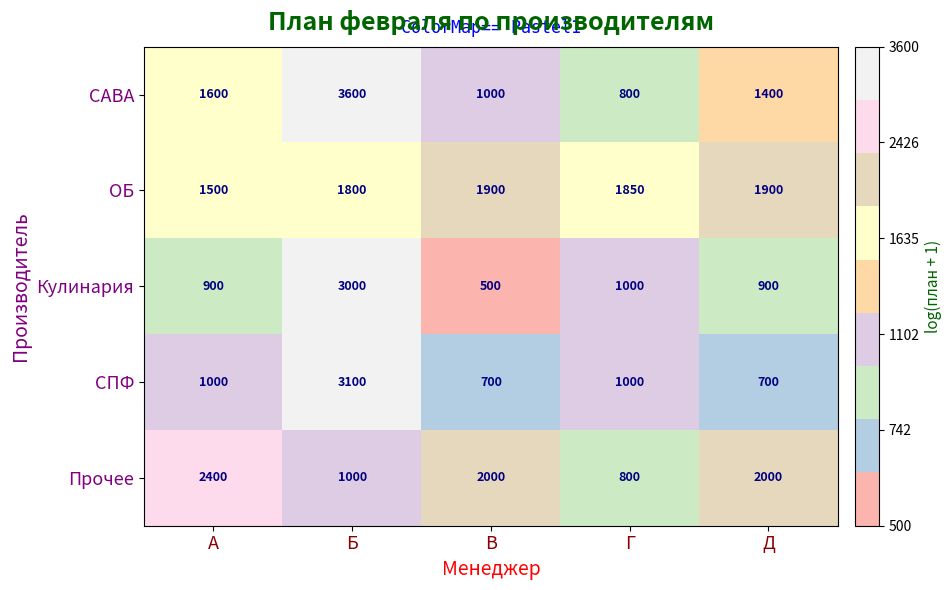

Reading left to right, what are all the values shown in this chart?

САВА: 1600	3600	1000	800	1400
ОБ: 1500	1800	1900	1850	1900
Кулинария: 900	3000	500	1000	900
СПФ: 1000	3100	700	1000	700
Прочее: 2400	1000	2000	800	2000